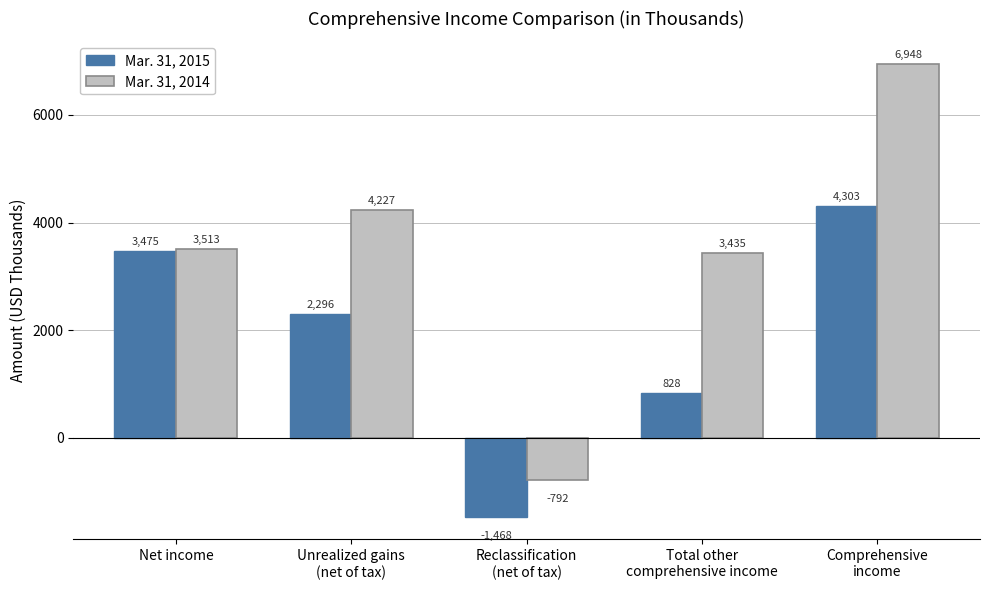

Reading left to right, transcribe all the data shown in this chart.

Mar. 31, 2015: 3475	2296	-1468	828	4303
Mar. 31, 2014: 3513	4227	-792	3435	6948